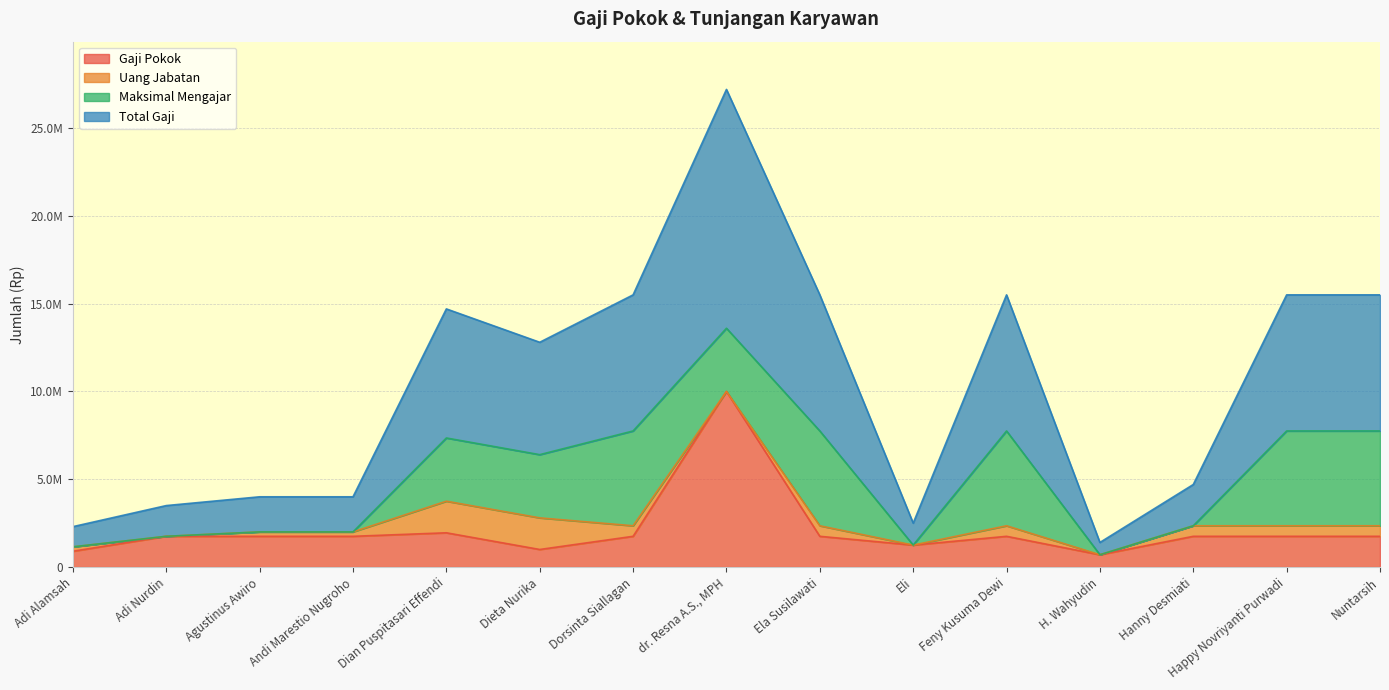

At which label does Gaji Pokok reach its peak?

dr. Resna A.S., MPH